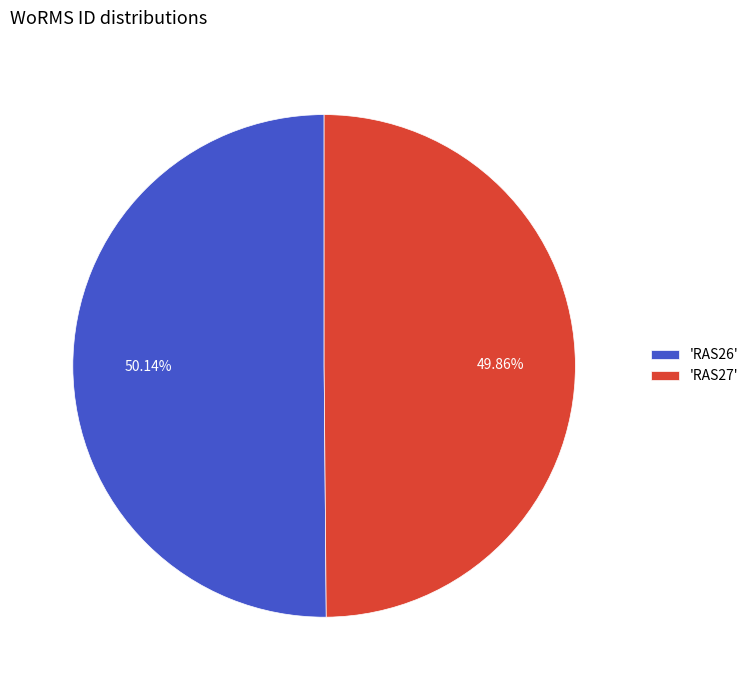

Approximately how many times larger is the value at 'RAS27' compared to 'RAS26'?

1.0